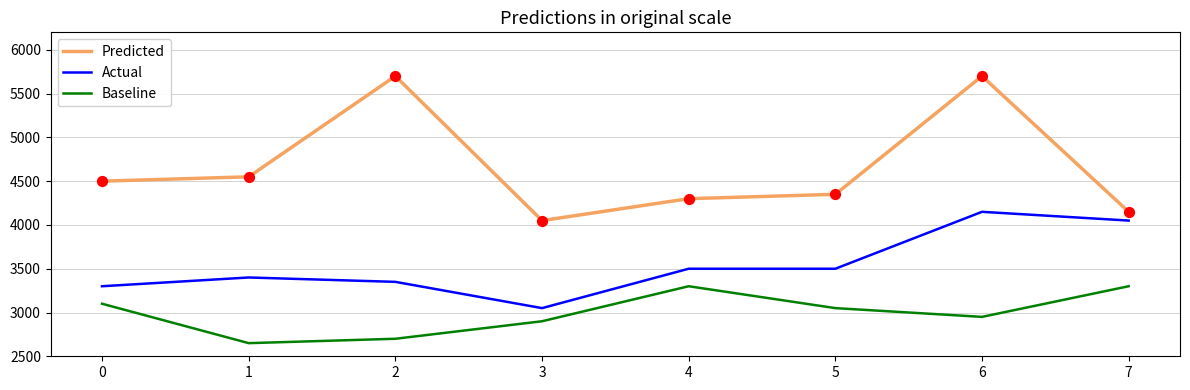

What is the spread (max minus min) of values at 5?

1300